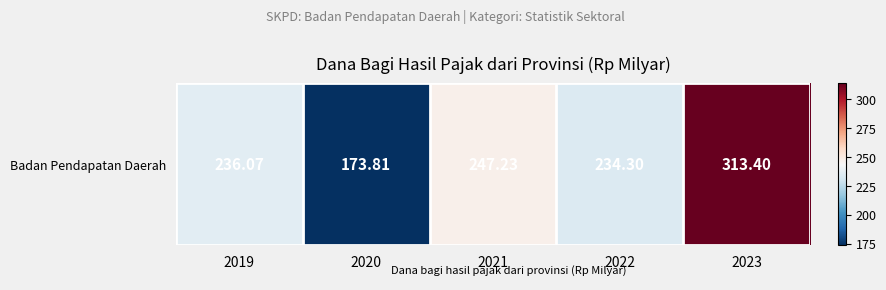

Reading left to right, what are all the values shown in this chart?

2019=236.1	2020=173.8	2021=247.2	2022=234.3	2023=313.4